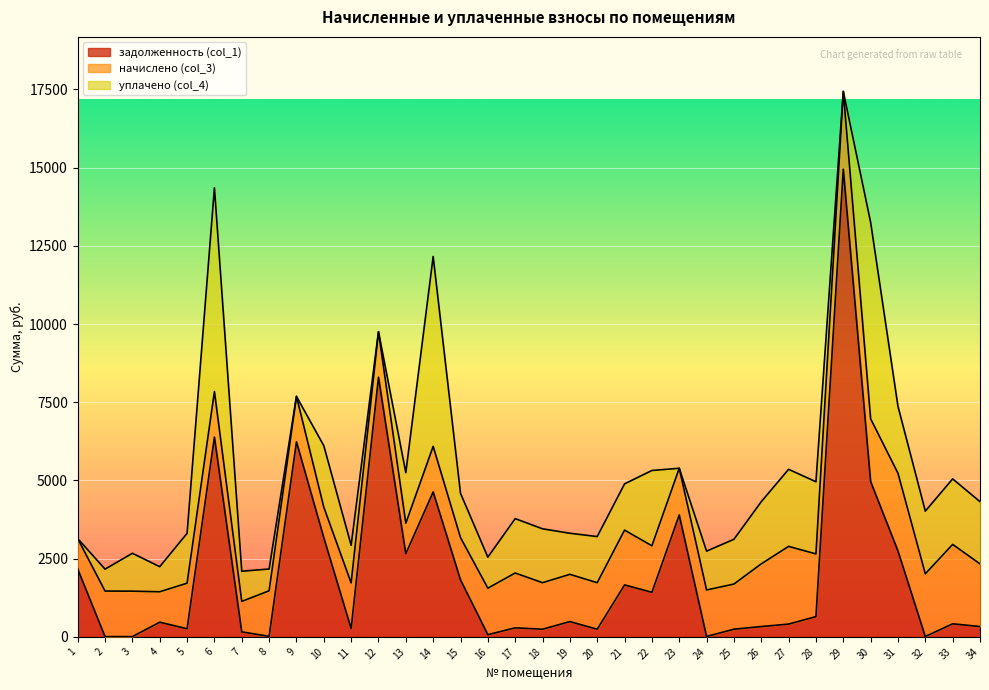

The value of уплачено (col_4) at 22 is 2407.0. True or false?

True